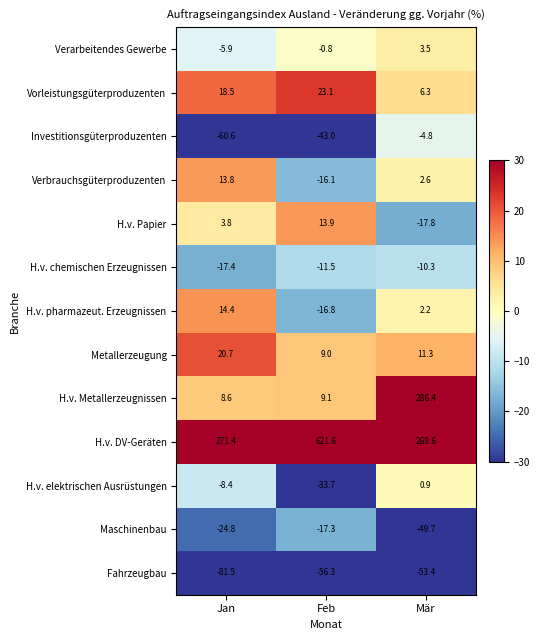

What is the difference between the highest and lowest values at Mär?

339.8